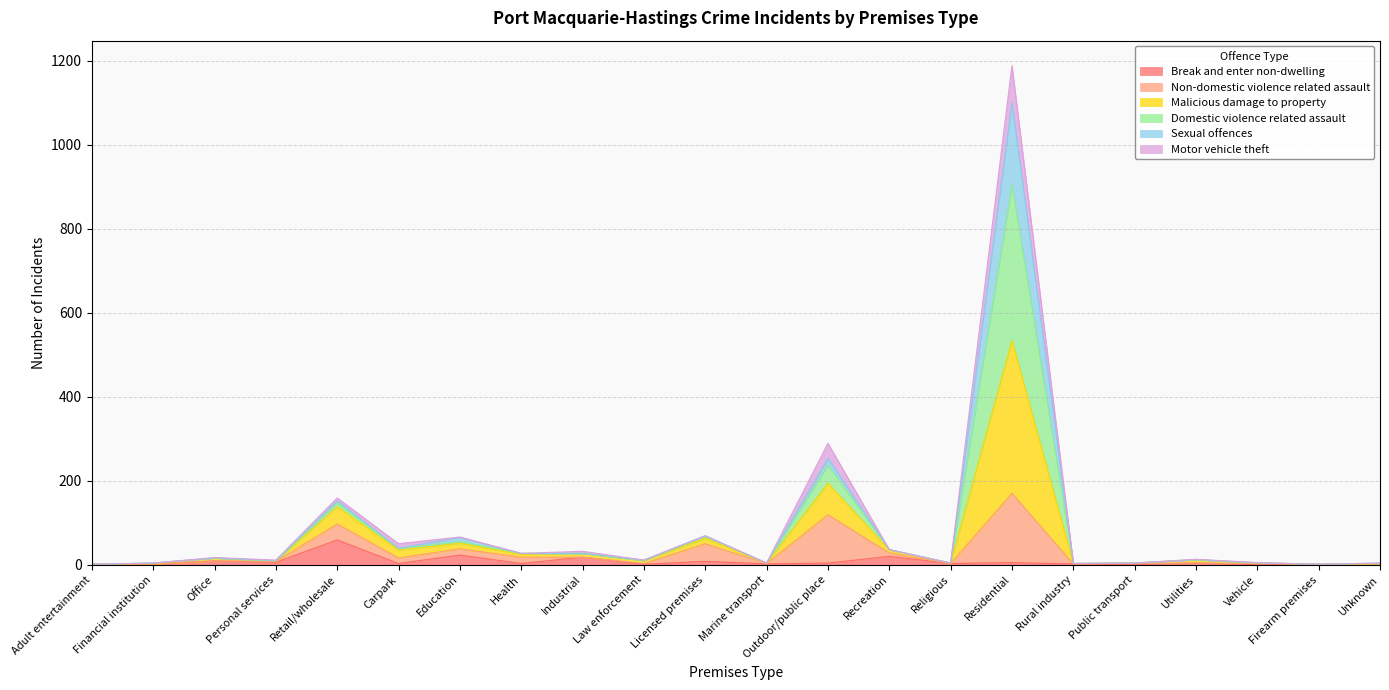

Which label corresponds to the smallest value in the chart?

Public transport